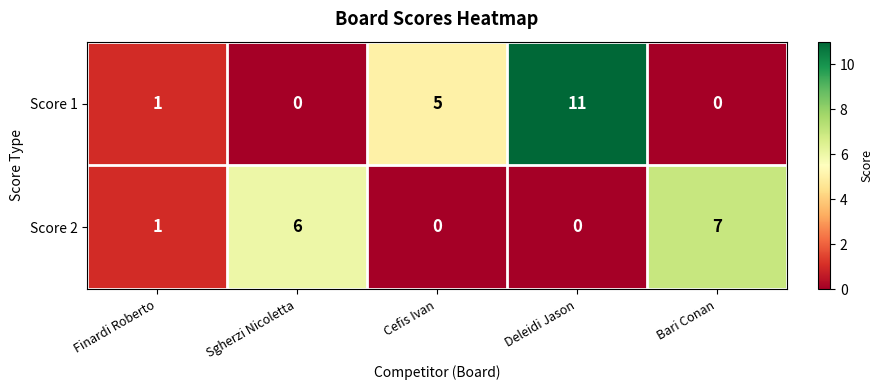

How many categories are shown in the chart?

5